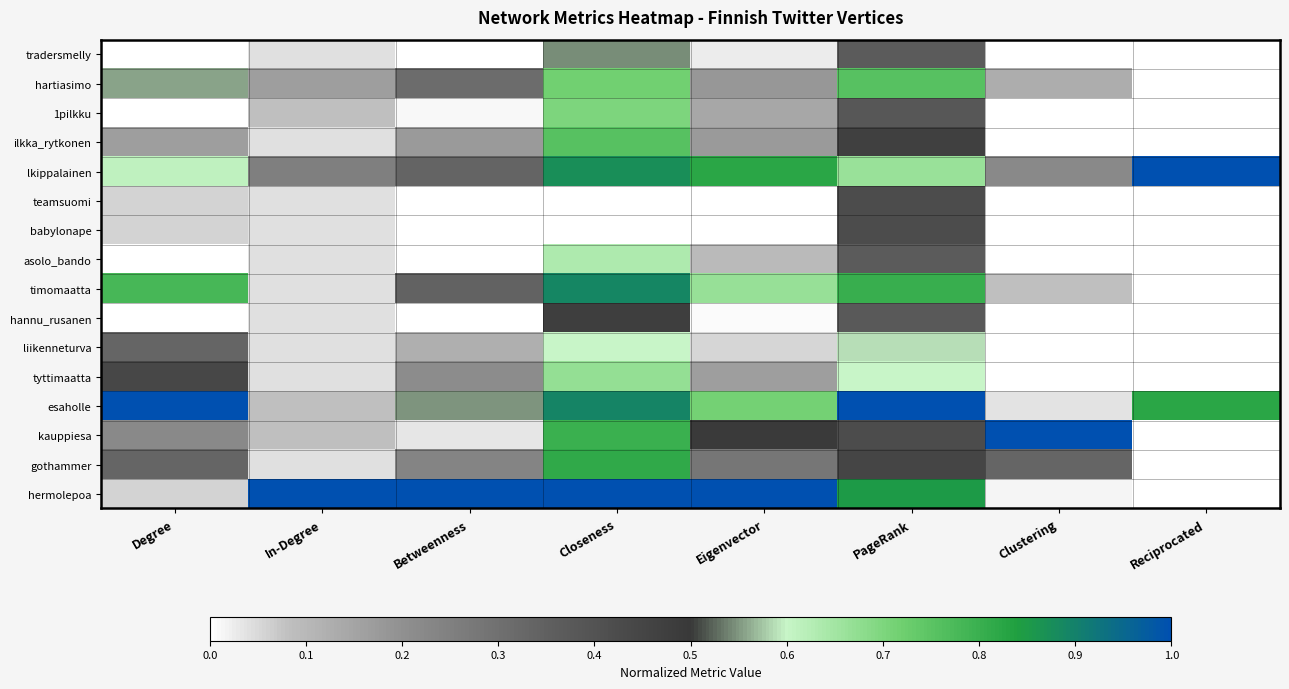

At which category does the chart reach its minimum across all series?

Degree